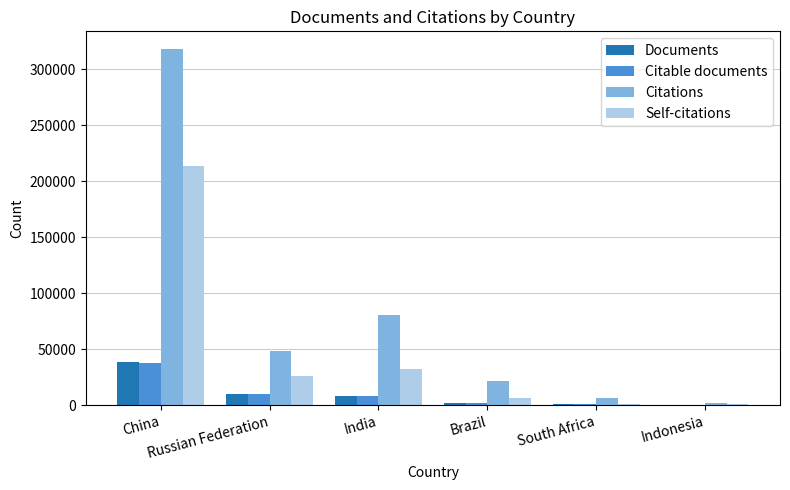

Which series has the largest total across all categories?

Citations